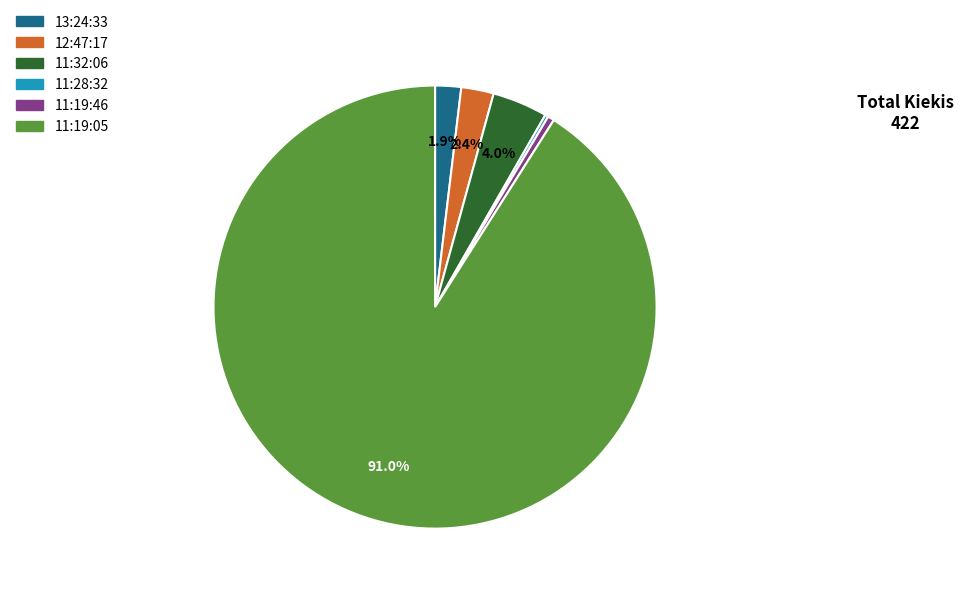

What portion of the pie excludes 11:32:06?

96.0%